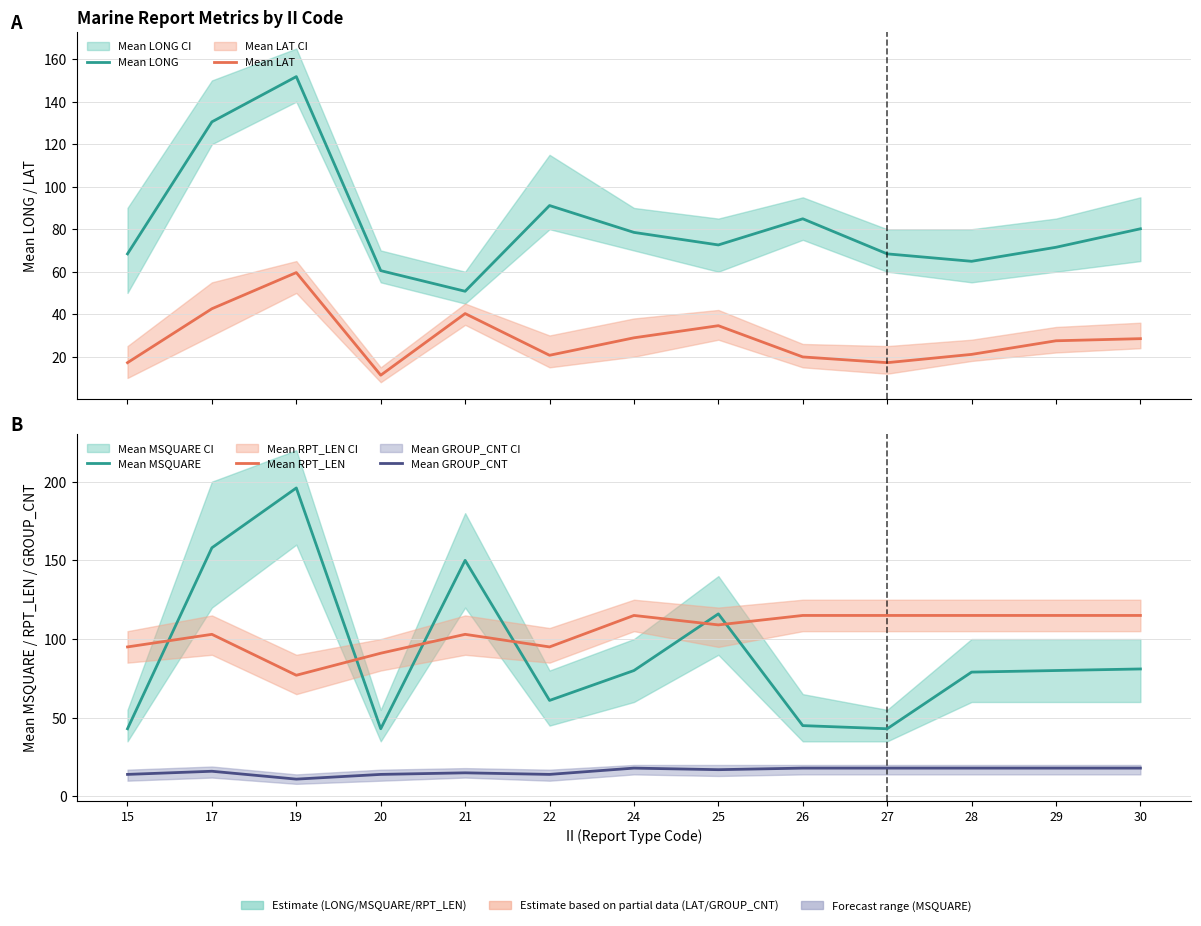

True or false: Mean LONG has more than 1 interior local peaks.

True